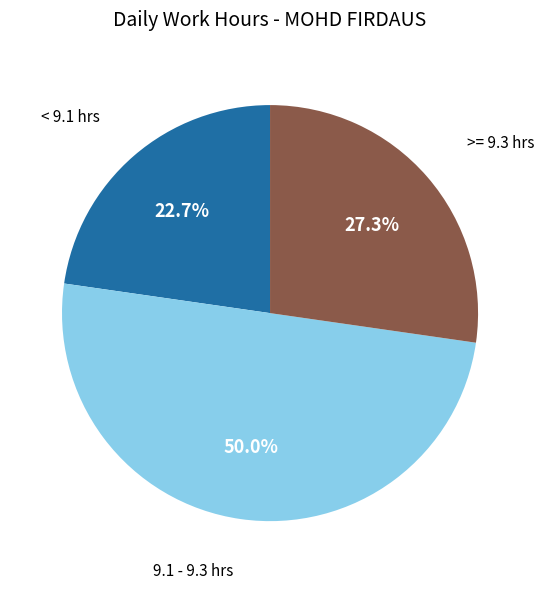

Rank the categories by value from highest to lowest.

9.1 - 9.3 hrs, >= 9.3 hrs, < 9.1 hrs